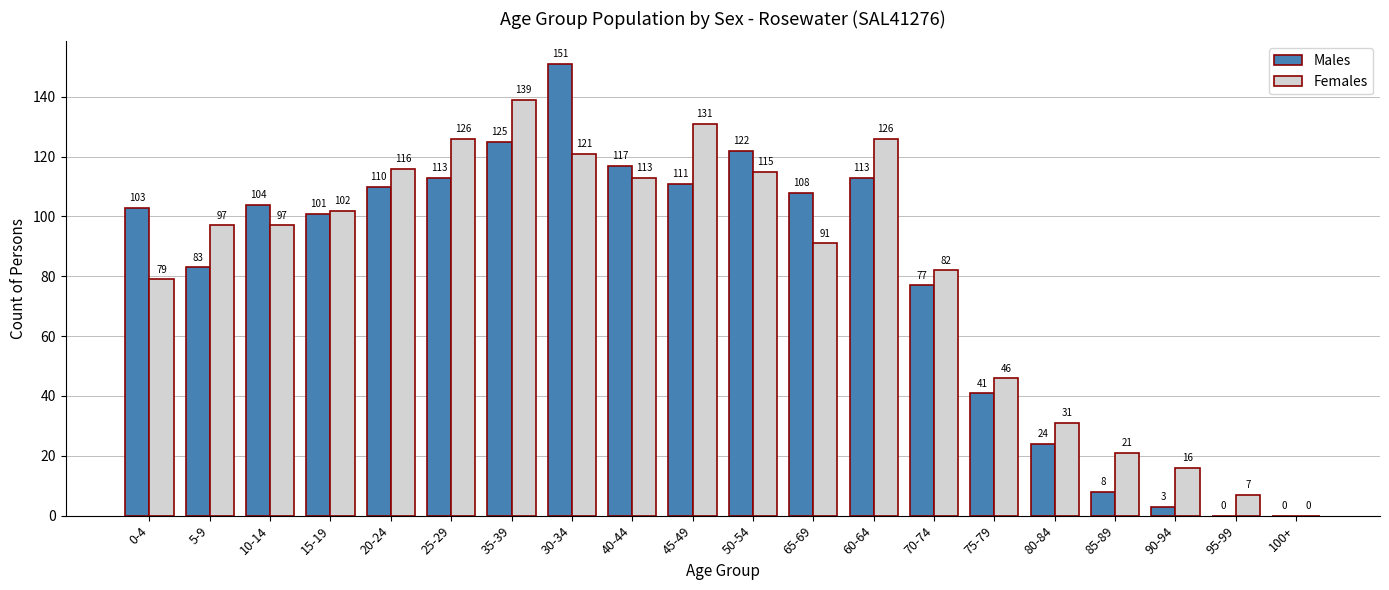

What is the sum of all Females values?

1656